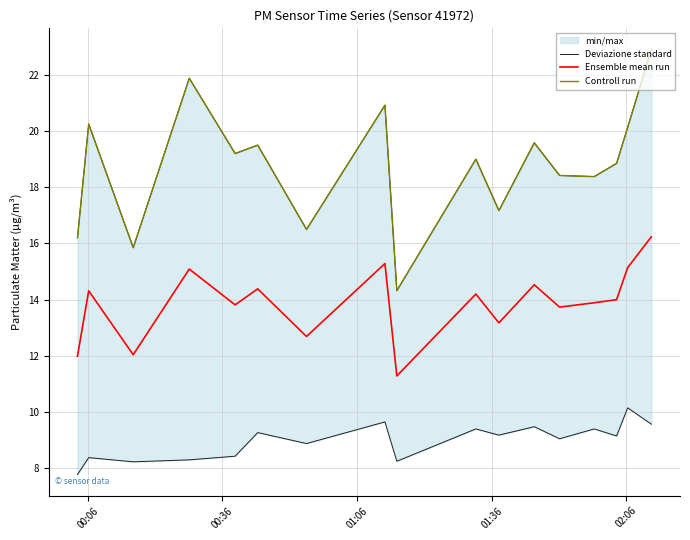

What is the highest value of the Ensemble mean run series?

16.2